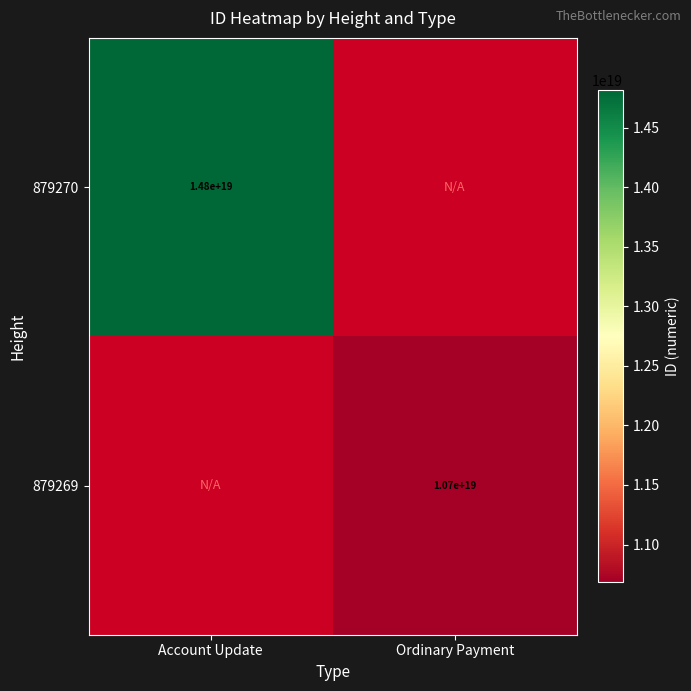

The 879269 series shows 2753683868483113472 at Ordinary Payment. True or false?

False